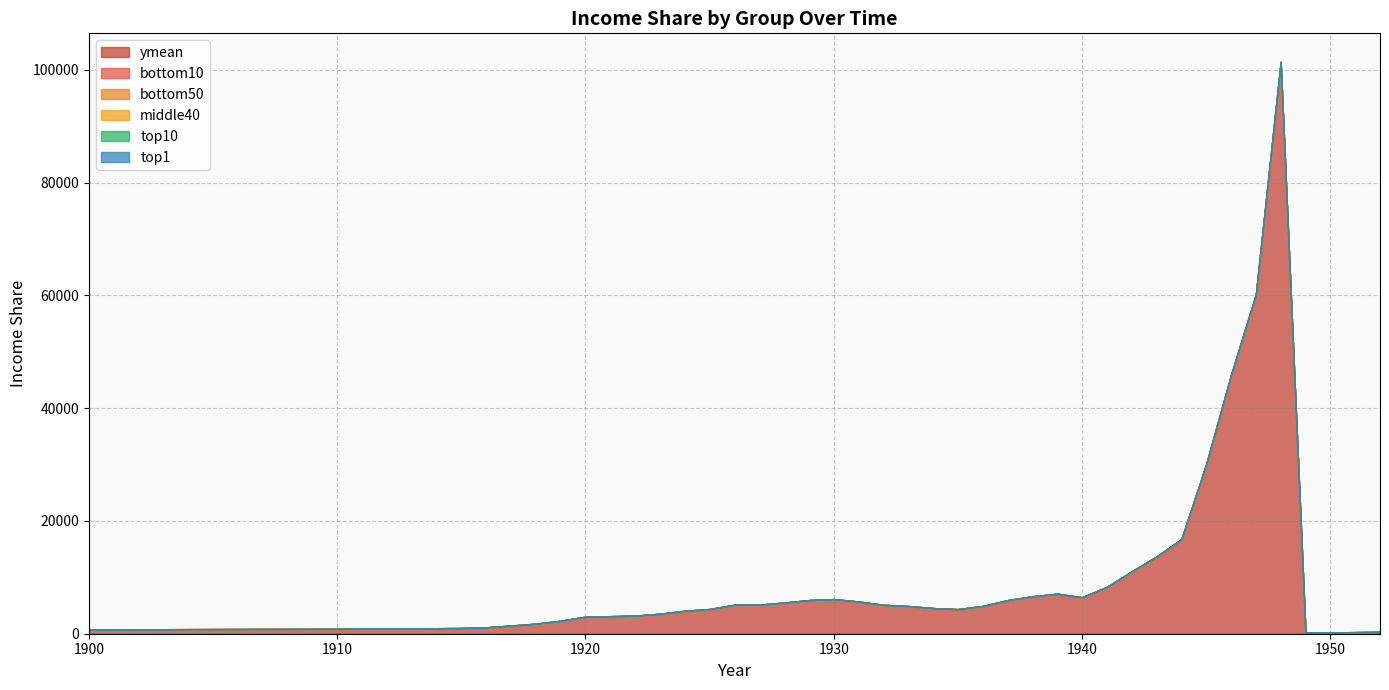

Reading left to right, list all the values displayed in this chart.

ymean: 1900=774.5	1910=863.6	1915=1006.2	1916=1131.1	1917=1447.0	1918=1780.4	1919=2299.7	1920=3022.3	1921=3109.5	1922=3202.8	1923=3539.5	1924=4067.0	1925=4376.1	1926=5138.2	1927=5156.6	1928=5515.5	1929=5960.7	1930=6139.4	1931=5708.3	1932=5123.5	1933=4905.3	1934=4547.6	1935=4359.7	1936=4917.2	1937=5949.6	1938=6639.1	1939=7091.8	1940=6463.0	1941=8307.3	1942=11052.6	1943=13693.4	1944=16754.9	1945=30062.1	1946=45876.3	1947=60153.3	1948=101377.9	1949=195.5	1950=227.2	1951=282.8	1952=330.8
bottom10: 1900=0.0	1910=0.0	1915=0.0	1916=0.0	1917=0.0	1918=0.0	1919=0.0	1920=0.0	1921=0.0	1922=0.0	1923=0.0	1924=0.0	1925=0.0	1926=0.0	1927=0.0	1928=0.0	1929=0.0	1930=0.0	1931=0.0	1932=0.0	1933=0.0	1934=0.0	1935=0.0	1936=0.0	1937=0.0	1938=0.0	1939=0.0	1940=0.0	1941=0.0	1942=0.0	1943=0.0	1944=0.0	1945=0.0	1946=0.0	1947=0.0	1948=0.0	1949=0.0	1950=0.0	1951=0.0	1952=0.0
bottom50: 1900=0.1	1910=0.1	1915=0.1	1916=0.1	1917=0.1	1918=0.1	1919=0.1	1920=0.1	1921=0.1	1922=0.1	1923=0.1	1924=0.1	1925=0.1	1926=0.2	1927=0.2	1928=0.2	1929=0.2	1930=0.2	1931=0.2	1932=0.2	1933=0.2	1934=0.2	1935=0.1	1936=0.2	1937=0.2	1938=0.2	1939=0.2	1940=0.2	1941=0.2	1942=0.2	1943=0.2	1944=0.2	1945=0.2	1946=0.2	1947=0.2	1948=0.2	1949=0.2	1950=0.2	1951=0.2	1952=0.2
middle40: 1900=0.4	1910=0.4	1915=0.4	1916=0.4	1917=0.4	1918=0.4	1919=0.4	1920=0.4	1921=0.4	1922=0.4	1923=0.4	1924=0.4	1925=0.4	1926=0.4	1927=0.4	1928=0.4	1929=0.4	1930=0.4	1931=0.4	1932=0.4	1933=0.4	1934=0.4	1935=0.4	1936=0.4	1937=0.4	1938=0.4	1939=0.4	1940=0.4	1941=0.4	1942=0.5	1943=0.5	1944=0.5	1945=0.5	1946=0.5	1947=0.5	1948=0.5	1949=0.5	1950=0.5	1951=0.5	1952=0.5
top10: 1900=0.5	1910=0.5	1915=0.5	1916=0.5	1917=0.5	1918=0.5	1919=0.5	1920=0.5	1921=0.5	1922=0.5	1923=0.5	1924=0.5	1925=0.5	1926=0.4	1927=0.4	1928=0.4	1929=0.4	1930=0.4	1931=0.4	1932=0.4	1933=0.4	1934=0.5	1935=0.5	1936=0.4	1937=0.4	1938=0.4	1939=0.4	1940=0.4	1941=0.4	1942=0.4	1943=0.3	1944=0.3	1945=0.3	1946=0.3	1947=0.3	1948=0.3	1949=0.3	1950=0.3	1951=0.3	1952=0.3
top1: 1900=0.2	1910=0.2	1915=0.2	1916=0.2	1917=0.2	1918=0.2	1919=0.2	1920=0.2	1921=0.2	1922=0.2	1923=0.2	1924=0.2	1925=0.2	1926=0.2	1927=0.2	1928=0.2	1929=0.2	1930=0.2	1931=0.1	1932=0.2	1933=0.2	1934=0.2	1935=0.2	1936=0.1	1937=0.1	1938=0.1	1939=0.1	1940=0.1	1941=0.1	1942=0.1	1943=0.1	1944=0.1	1945=0.1	1946=0.1	1947=0.1	1948=0.1	1949=0.1	1950=0.1	1951=0.1	1952=0.1